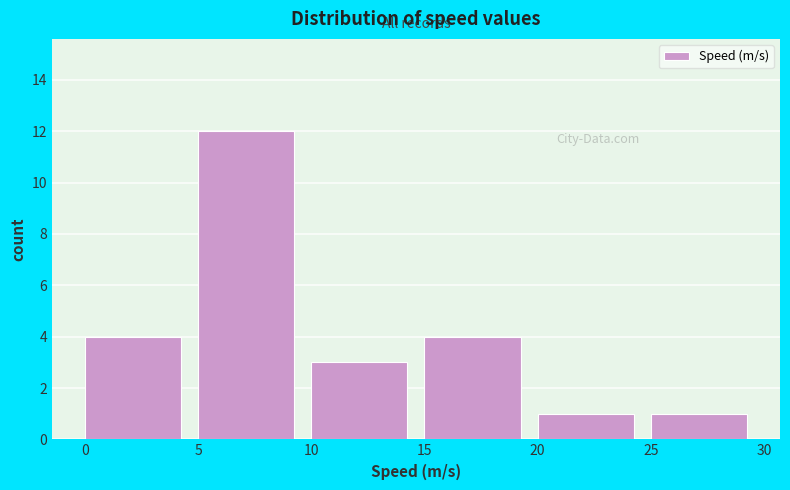

Over which range of the x-axis is the bar tallest?

5 to 10